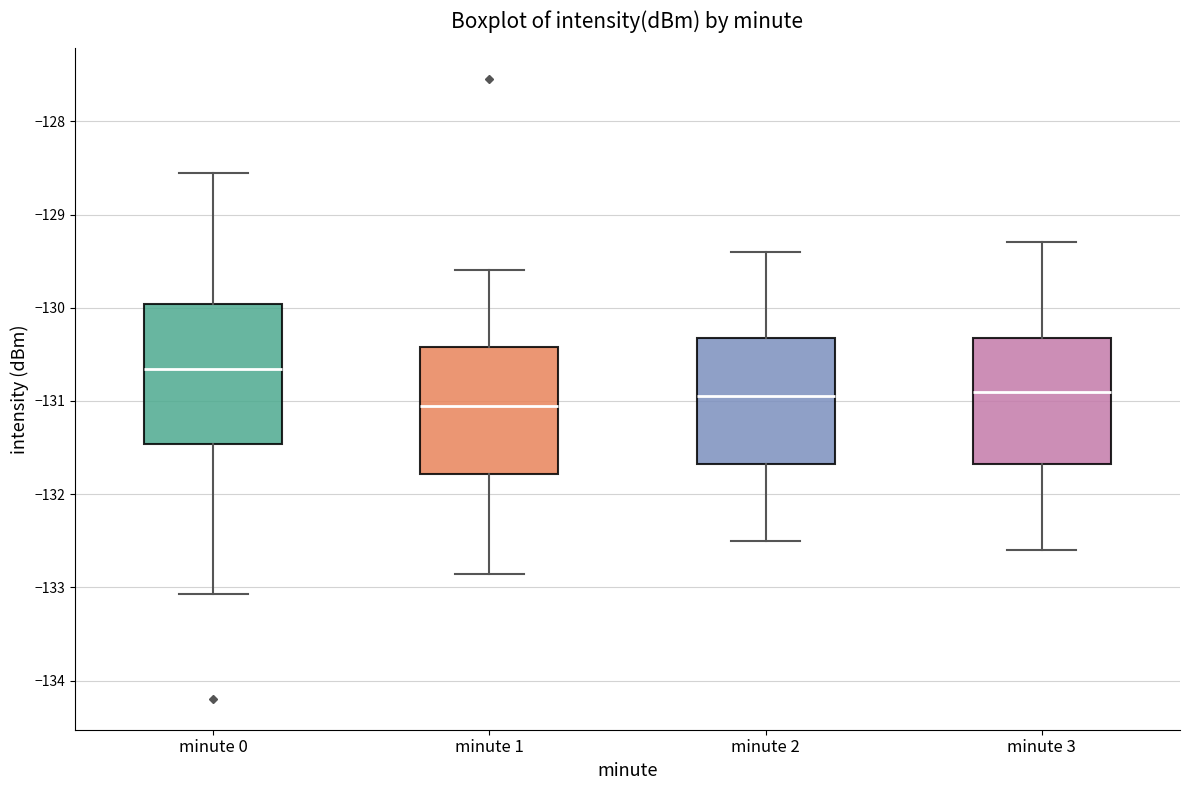

Reading left to right, read every box against the y-axis: the position of its median line, the range the box covers, and the ends of its whiskers. The values are not printed on the chart, so give them approximately, as read against the axis.

minute 0: median -130.7, box -131.5 to -130.0, whiskers -133.1 to -128.6
minute 1: median -131.0, box -131.8 to -130.4, whiskers -132.9 to -129.6
minute 2: median -130.9, box -131.7 to -130.3, whiskers -132.5 to -129.4
minute 3: median -130.9, box -131.7 to -130.3, whiskers -132.6 to -129.3